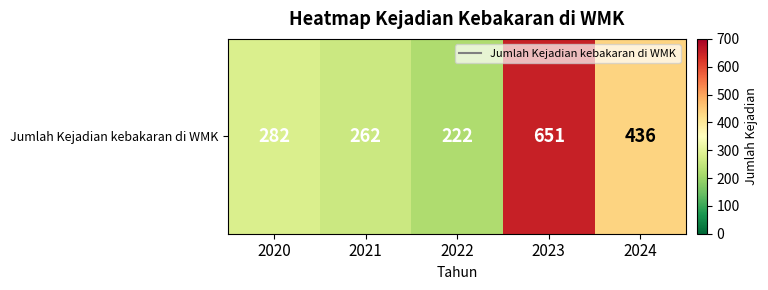

Where is the data nearest to the value 436?

2024